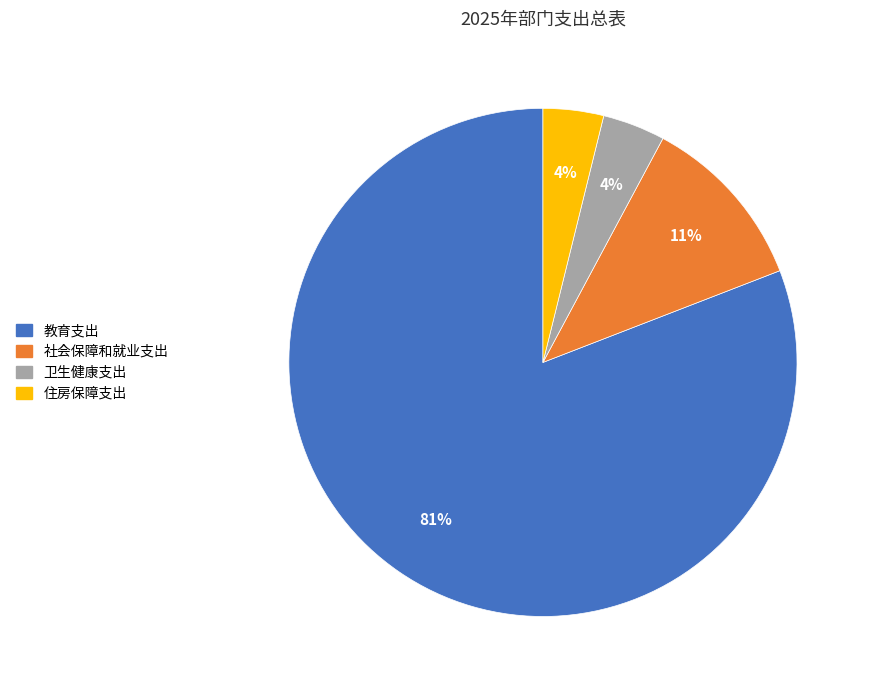

To the nearest percent, what portion does 住房保障支出 represent?

4%